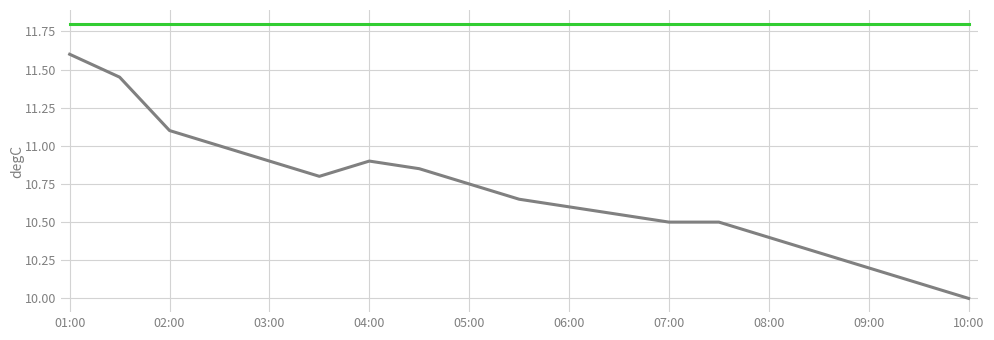

What is the smallest value displayed?

10.0